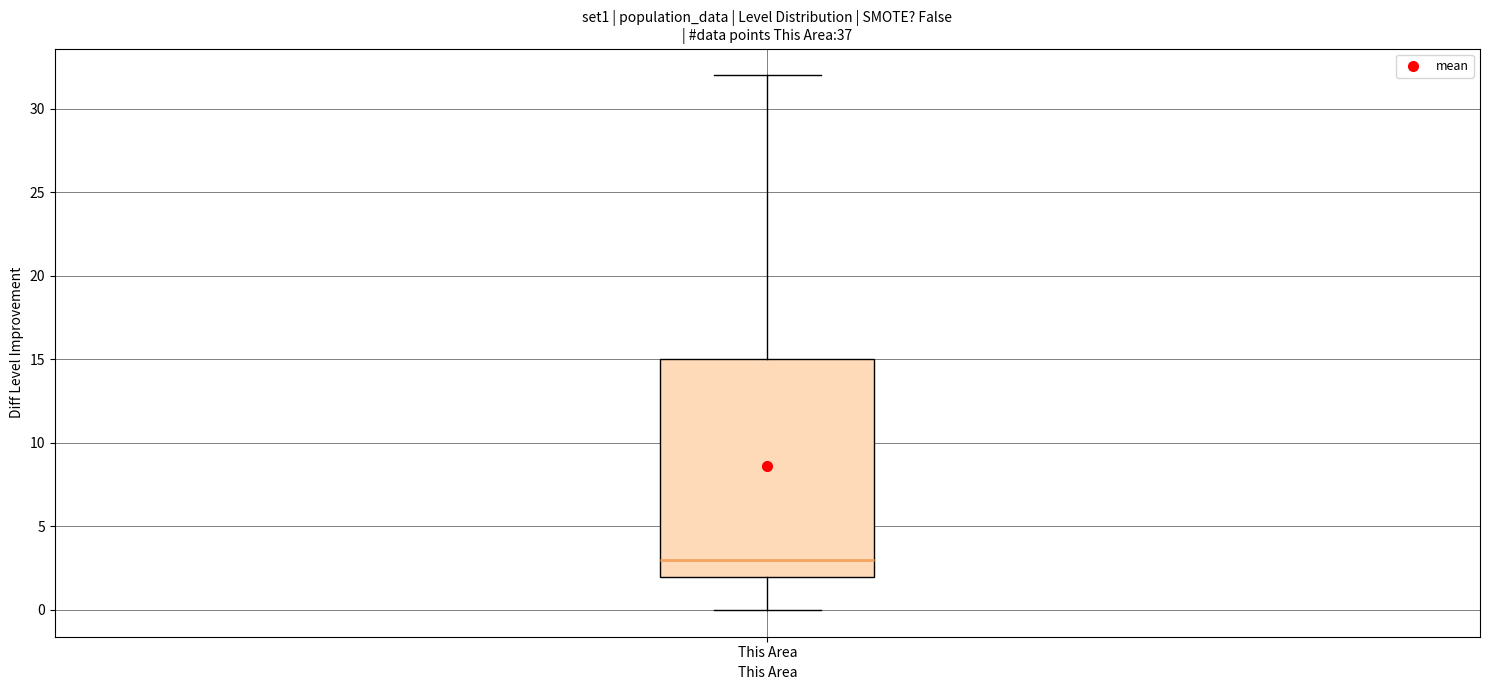

Read this box plot against the y-axis: the position of the median line, the range covered by the box, and the ends of both whiskers. The values are not printed on the chart, so give them approximately, as read against the axis.

median 3, box 2 to 15, whiskers 0 to 32